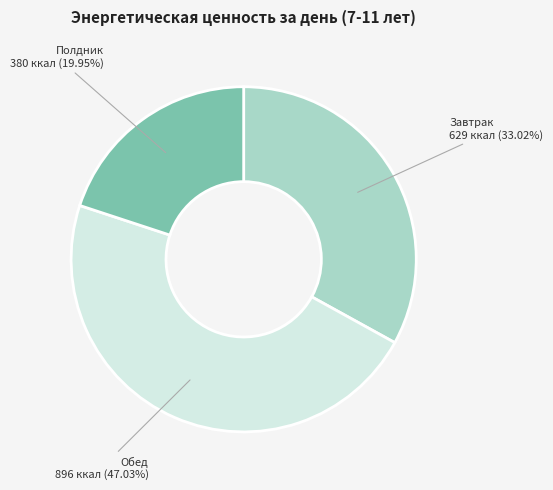

To the nearest percent, what percentage of the pie is Обед?

47%